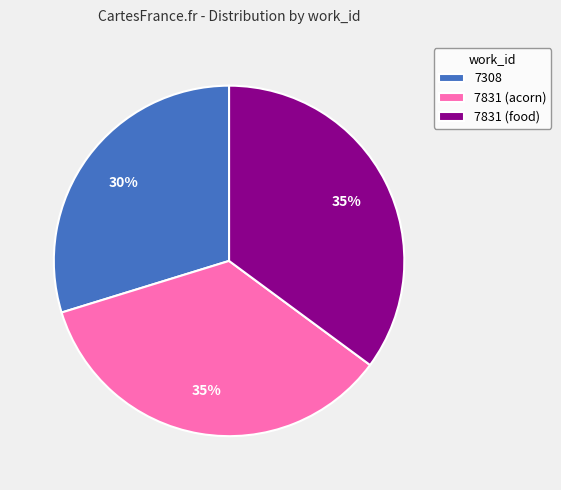

Is it true that 7308 is 30% of the pie?

True